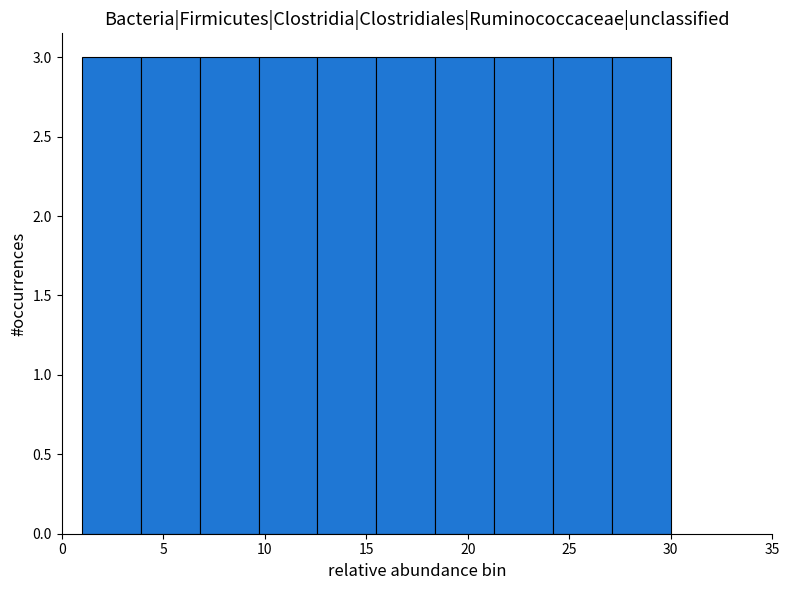

What is the height of the bar covering 21.3 to 24.2 on the x-axis? Neither the bar edges nor the heights are printed on the chart, so give them approximately, as read against the axes.

3